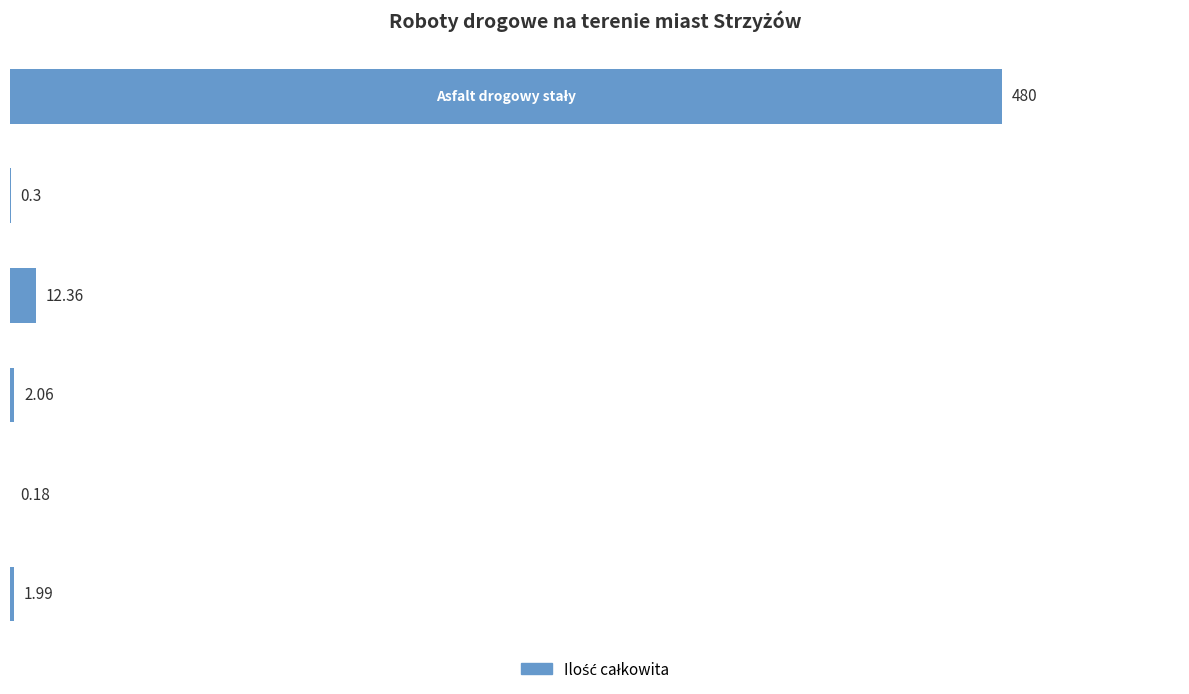

Does the chart contain stacked bars?

No